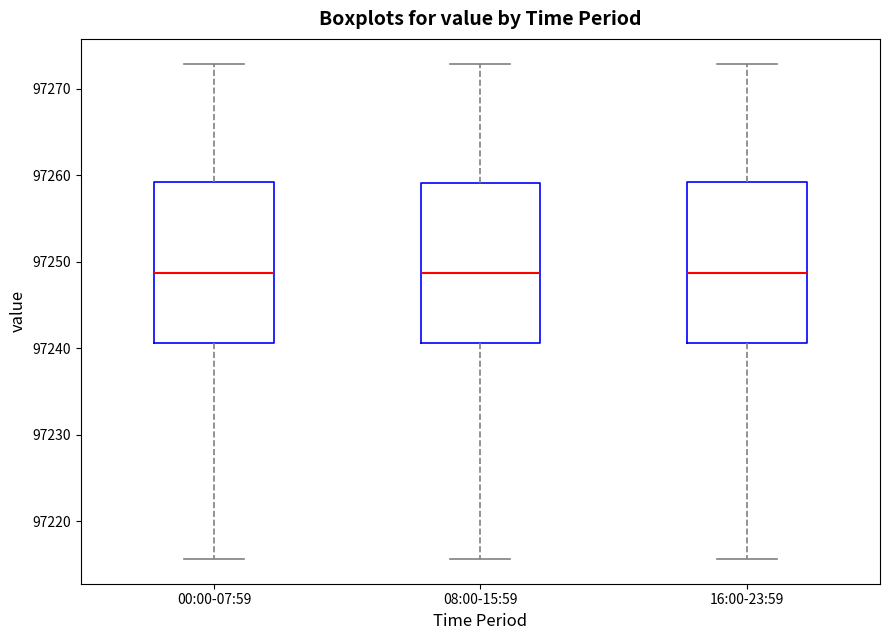

Reading left to right, transcribe this box plot: for each box, give where its median line is, the range the box spans, and where its two whiskers end, as read against the y-axis. The values are not printed on the chart, so give them approximately, as read against the axis.

00:00-07:59: median 97249, box 97241 to 97259, whiskers 97216 to 97273
08:00-15:59: median 97249, box 97241 to 97259, whiskers 97216 to 97273
16:00-23:59: median 97249, box 97241 to 97259, whiskers 97216 to 97273